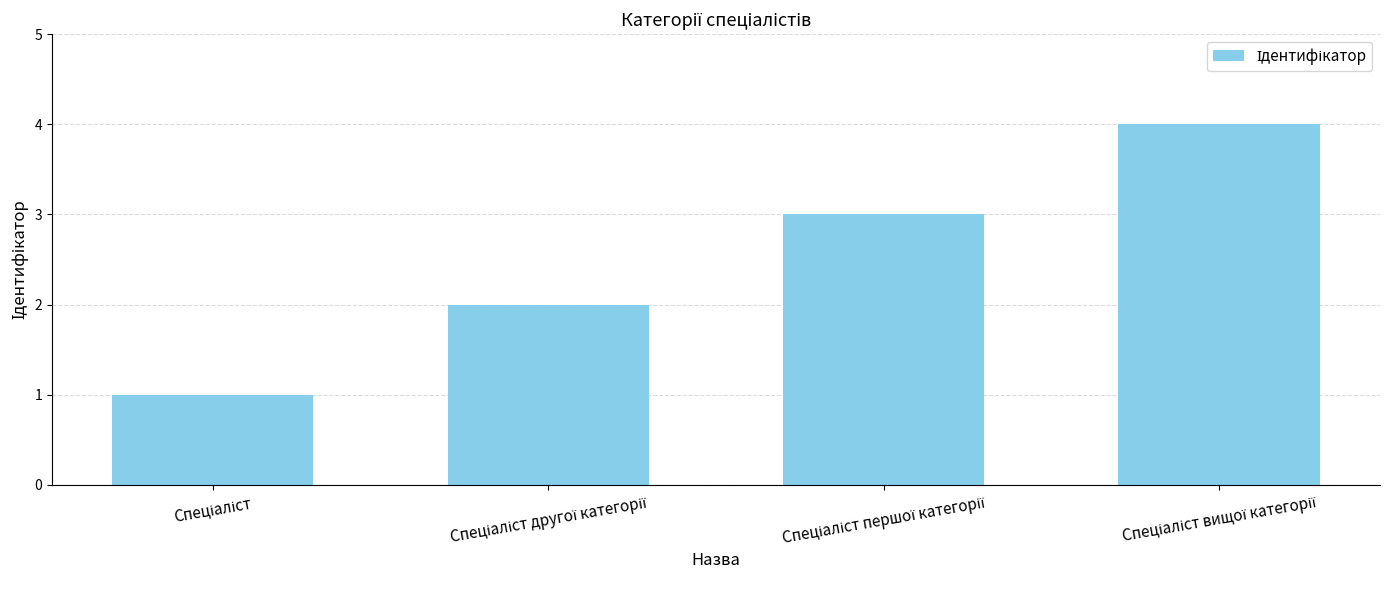

What is the maximum value shown in the chart?

4